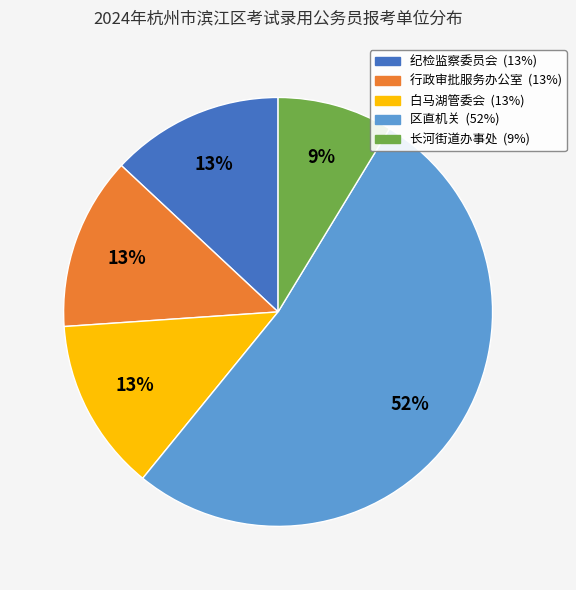

To the nearest percent, what is the average slice percentage?

20%